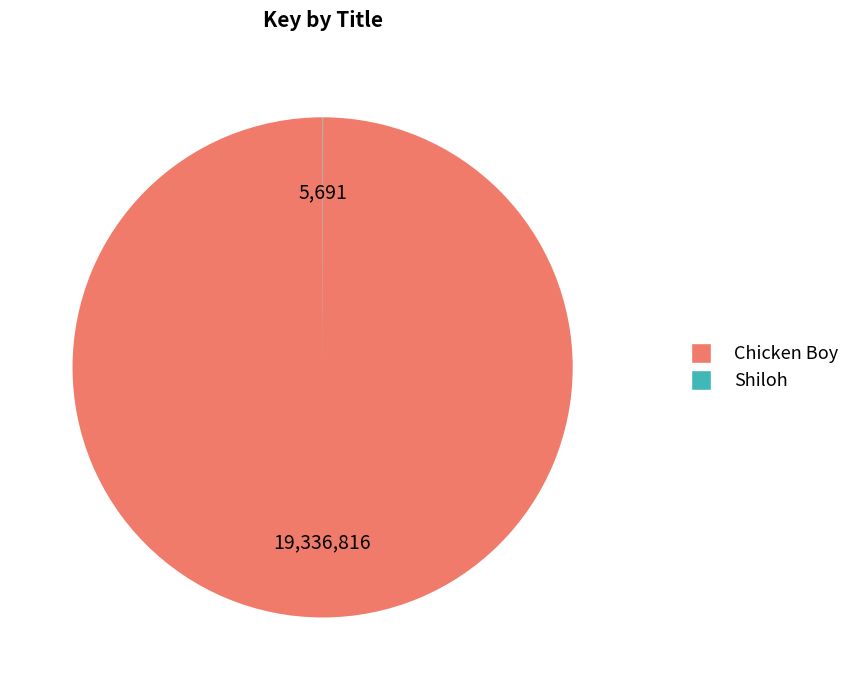

Which category accounts for the majority?

Chicken Boy